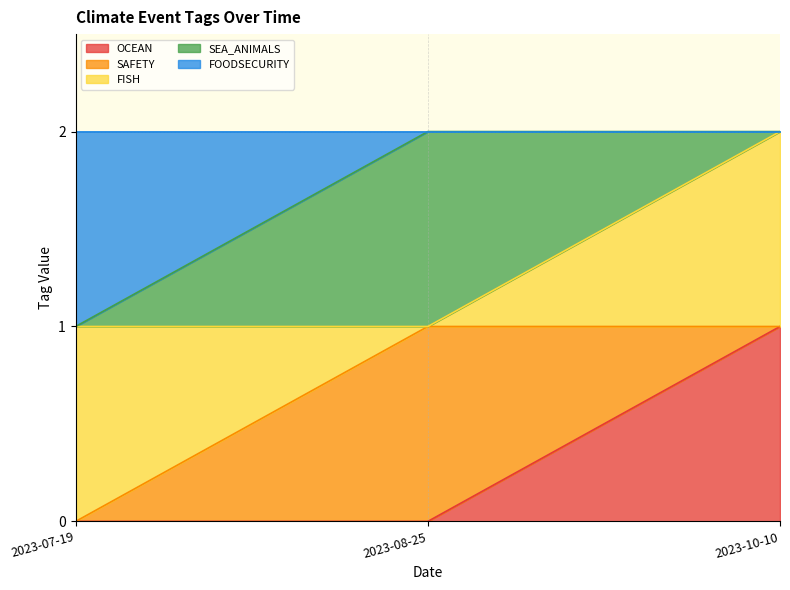

Which has a higher value, 2023-07-19 or 2023-08-25?

2023-07-19